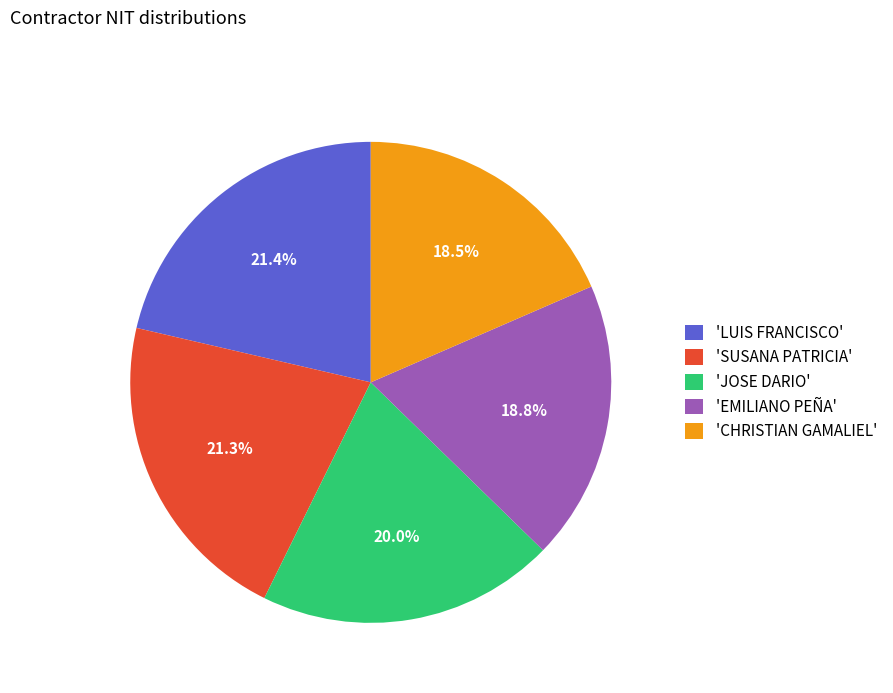

How many slices are in this pie chart?

5